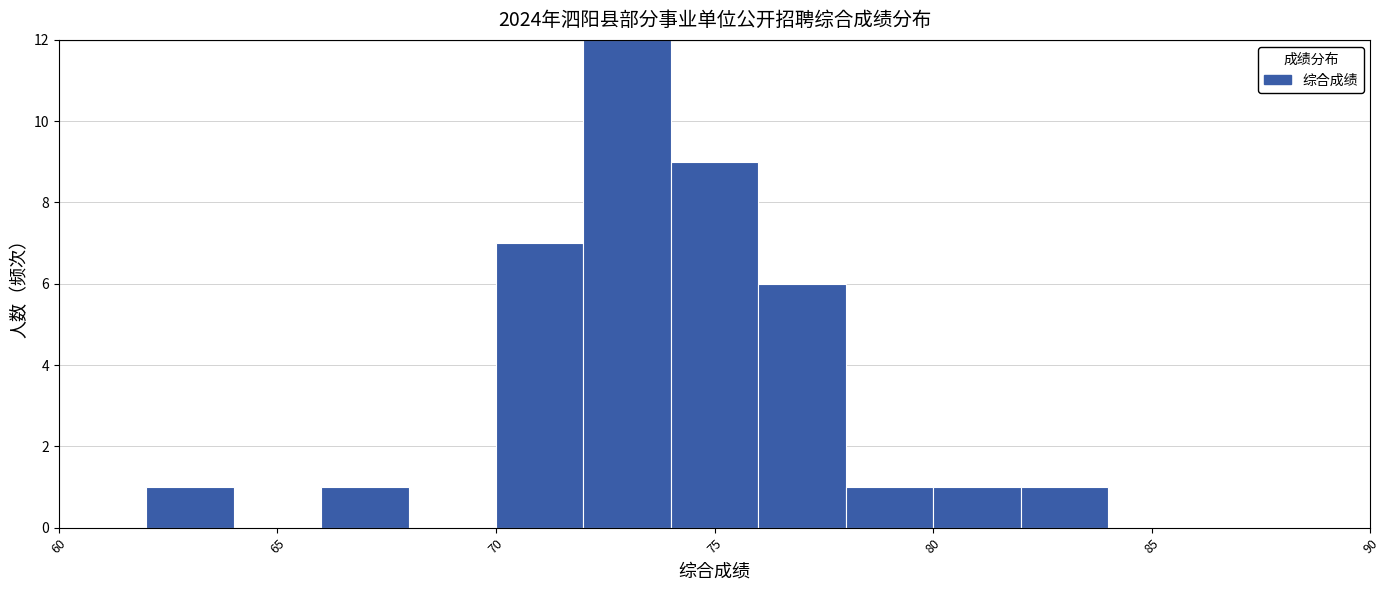

Which range on the x-axis has the tallest bar?

72 to 74